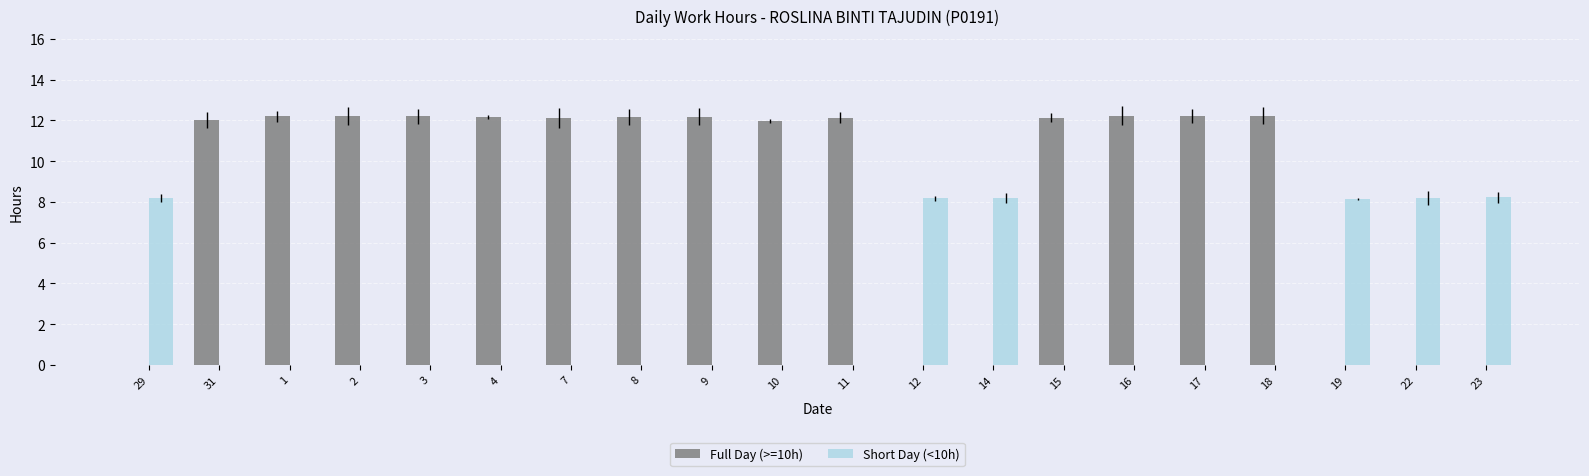

What is the maximum value shown in the chart?

12.2